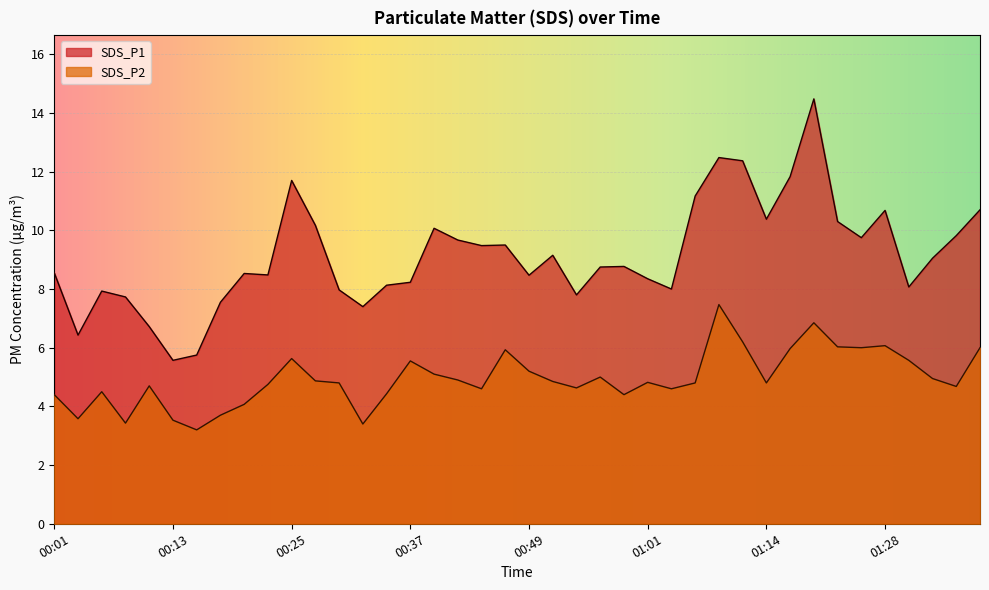

What is the lowest value of the SDS_P2 series?

3.2